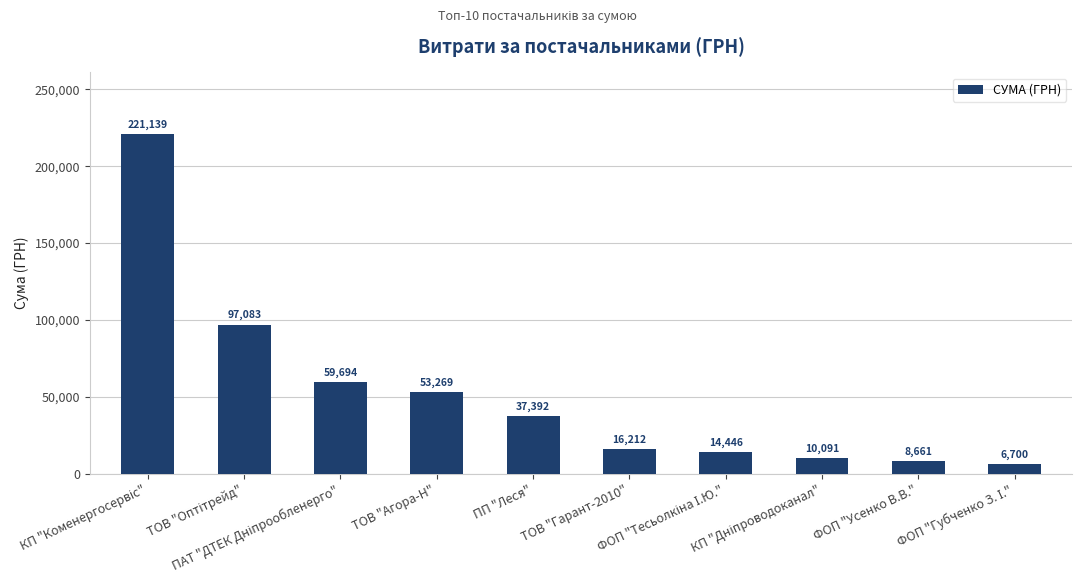

Count the number of categories in the chart.

10